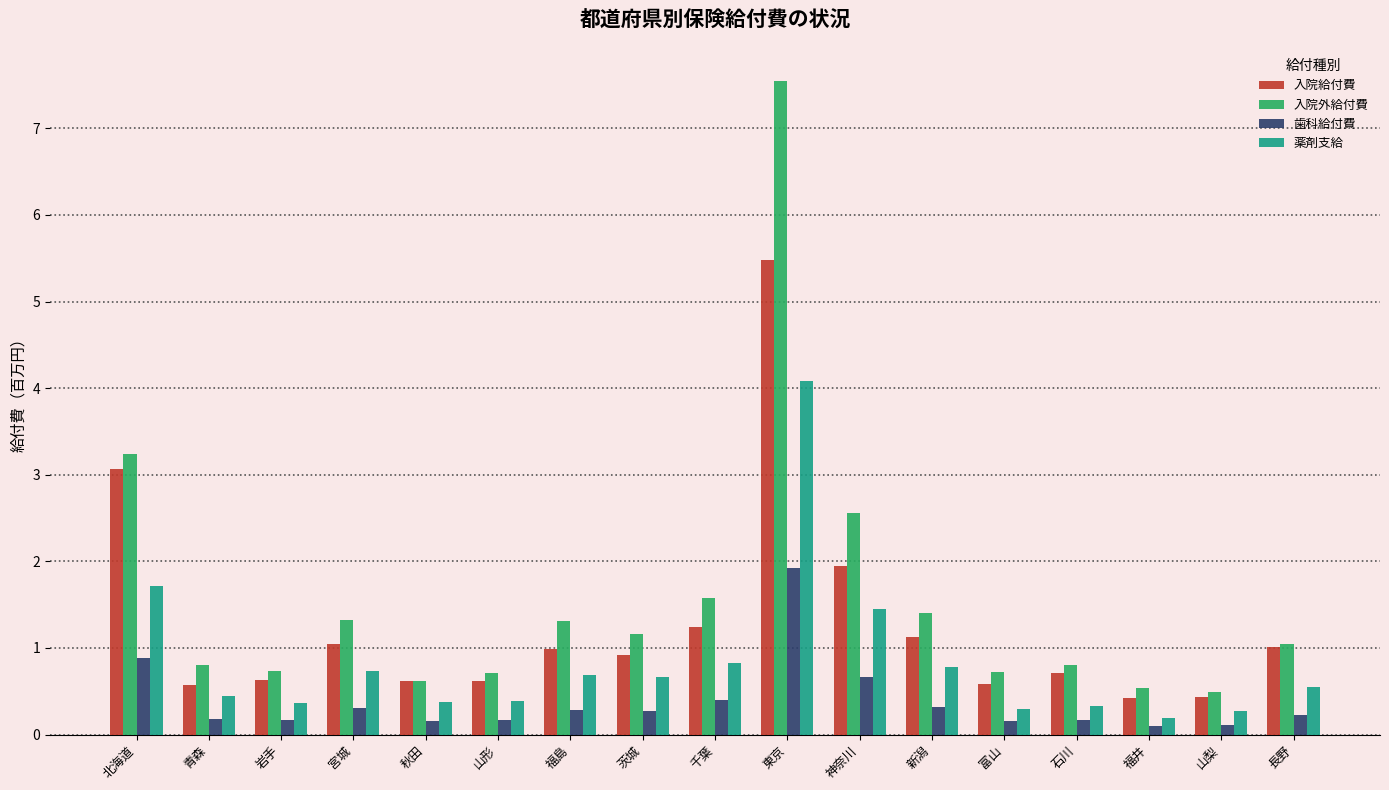

How many categories are shown in the chart?

17